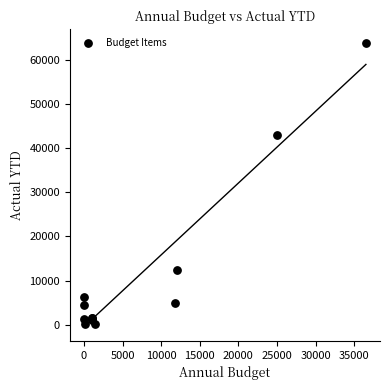

What Y value in the scatter plot is closest to 31929?

43053